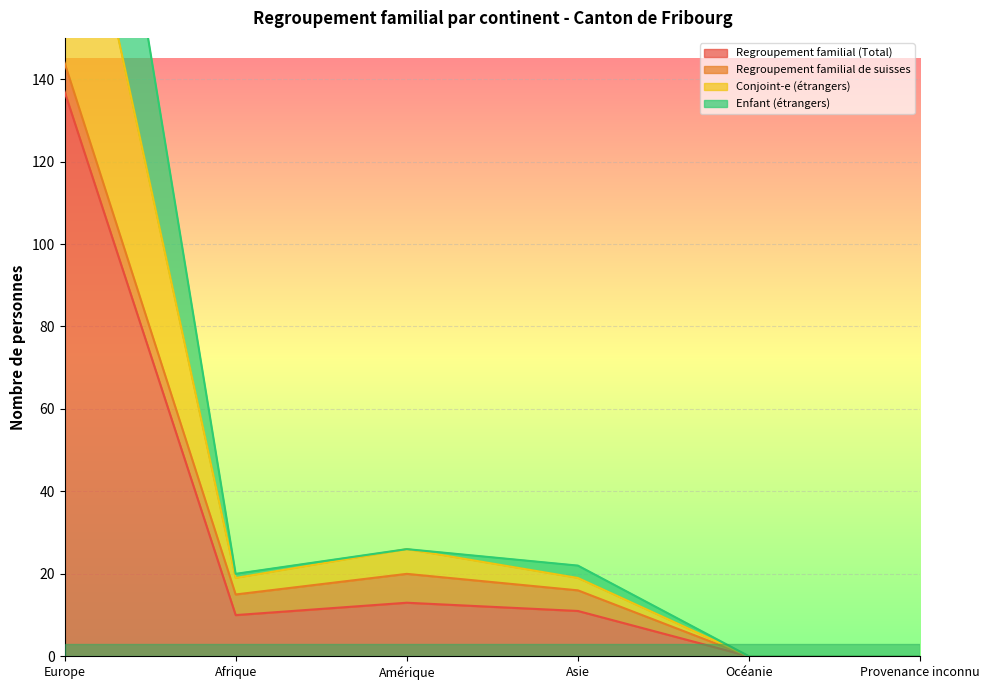

At which category does the chart reach its minimum across all series?

Océanie